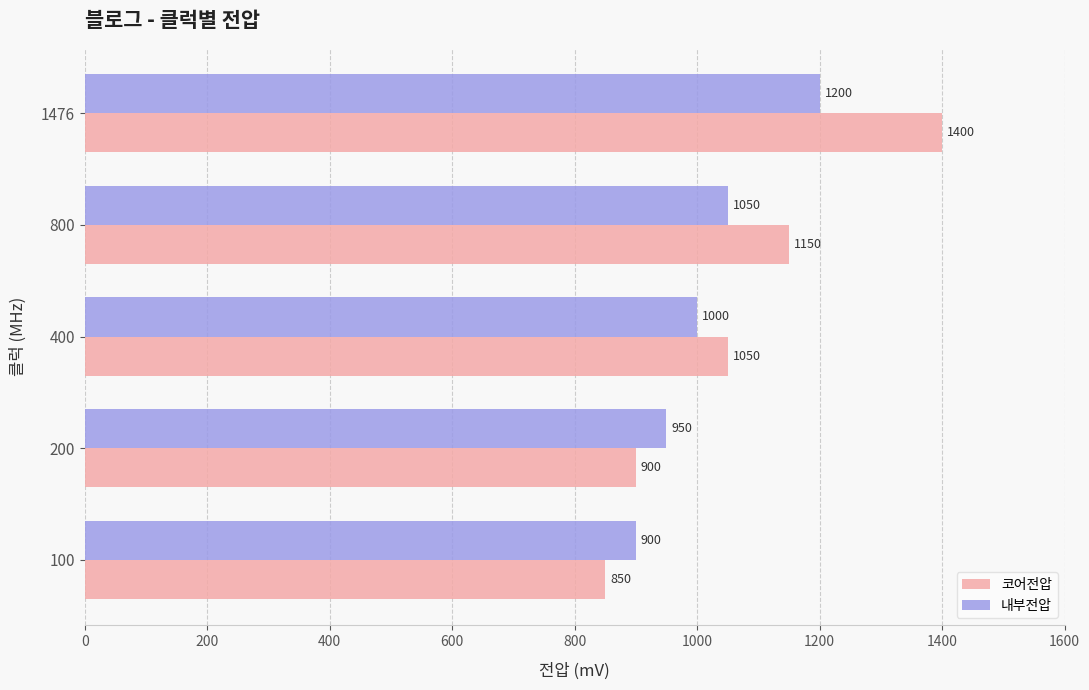

Is it true that 내부전압 equals 1200 at 1476?

True